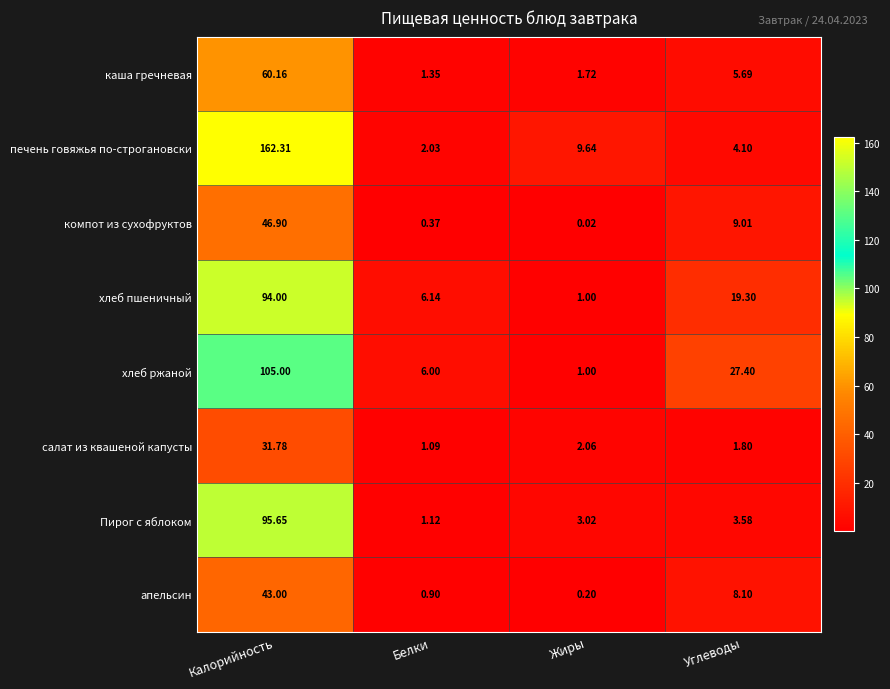

Which series has the largest range (max minus min)?

печень говяжья по-строгановски